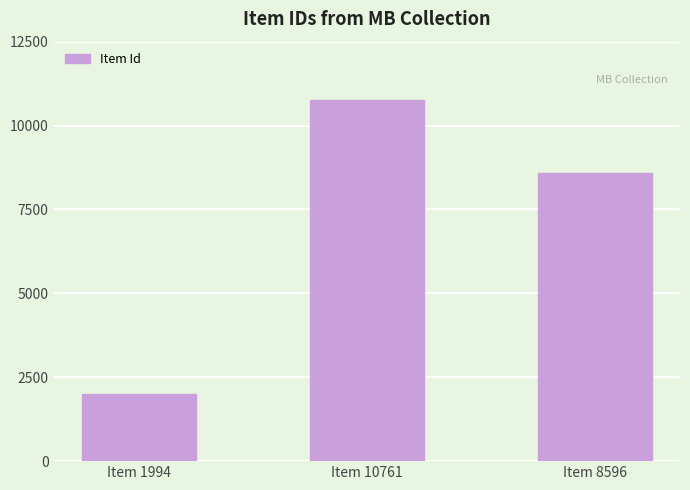

What is the sum of all values?

21351